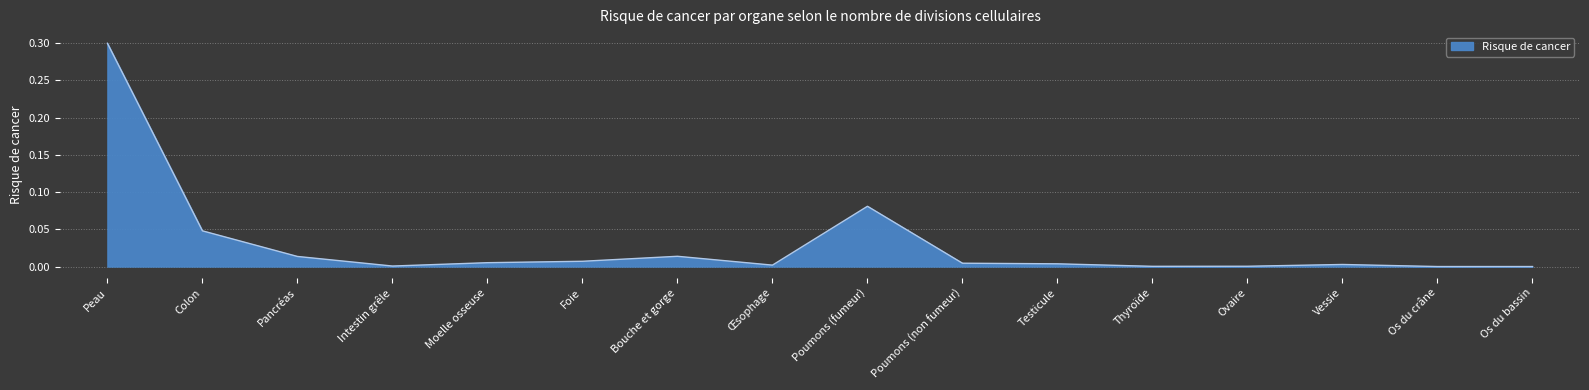

Which has a higher value, Colon or Os du crâne?

Colon